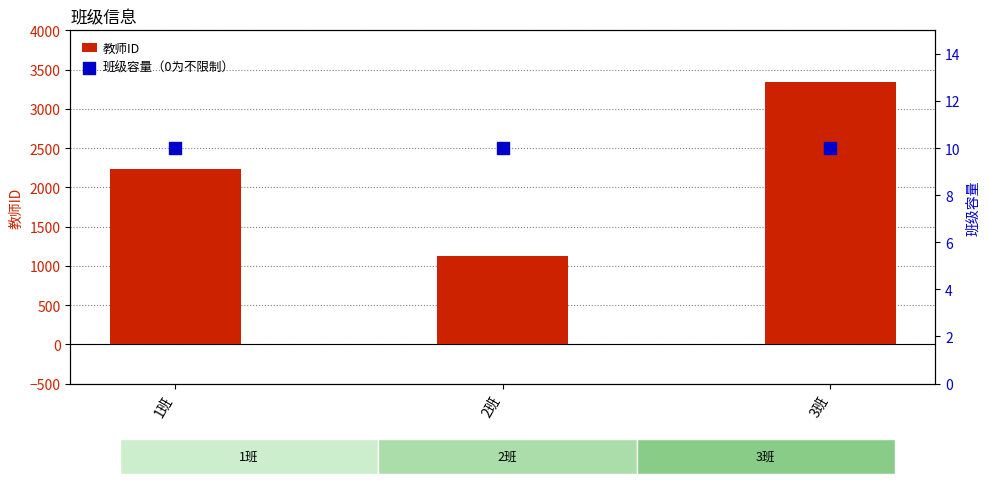

Which series contains the highest Y value?

教师ID